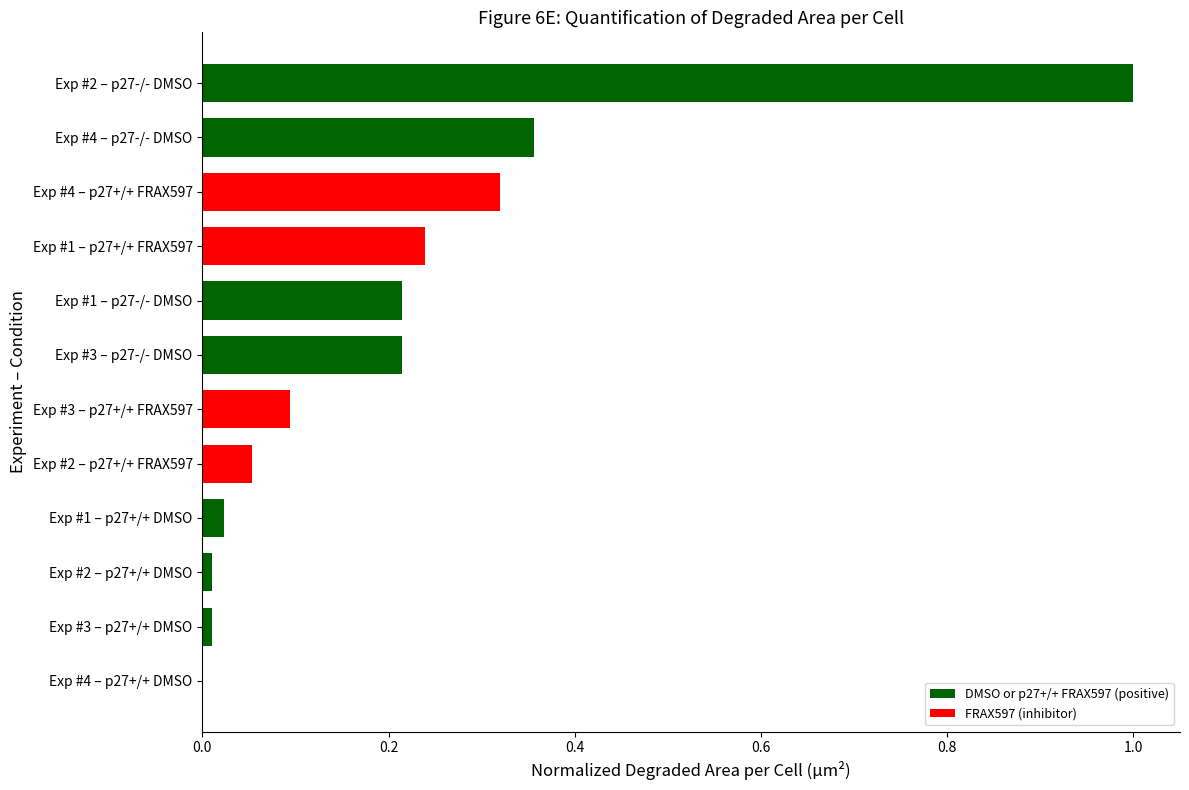

Which has a higher value, Exp #3 – p27+/+ FRAX597 or Exp #4 – p27+/+ FRAX597?

Exp #4 – p27+/+ FRAX597